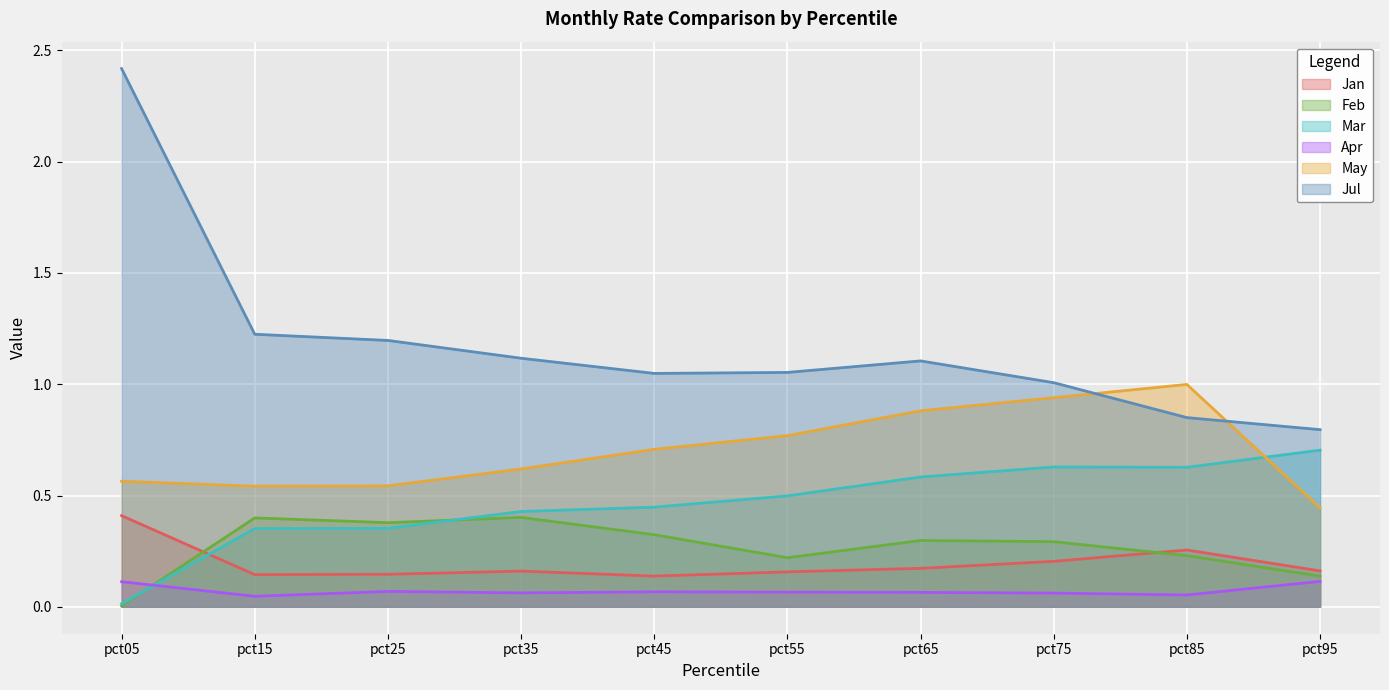

List the labels in order of Jan value, largest first.

pct05, pct85, pct75, pct65, pct95, pct35, pct55, pct25, pct15, pct45